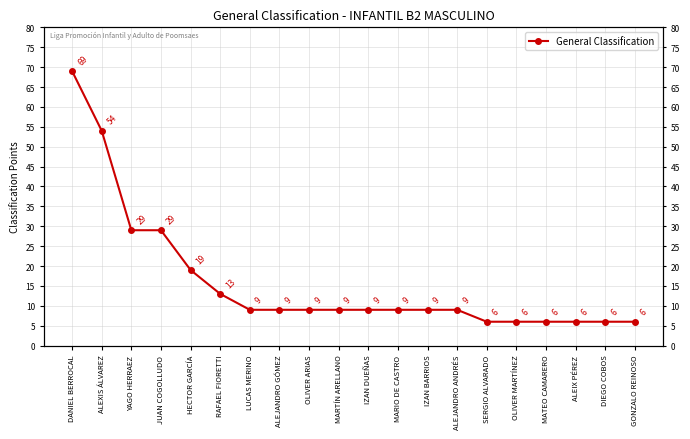

True or false: there are more than 0 points higher than both neighbors.

False